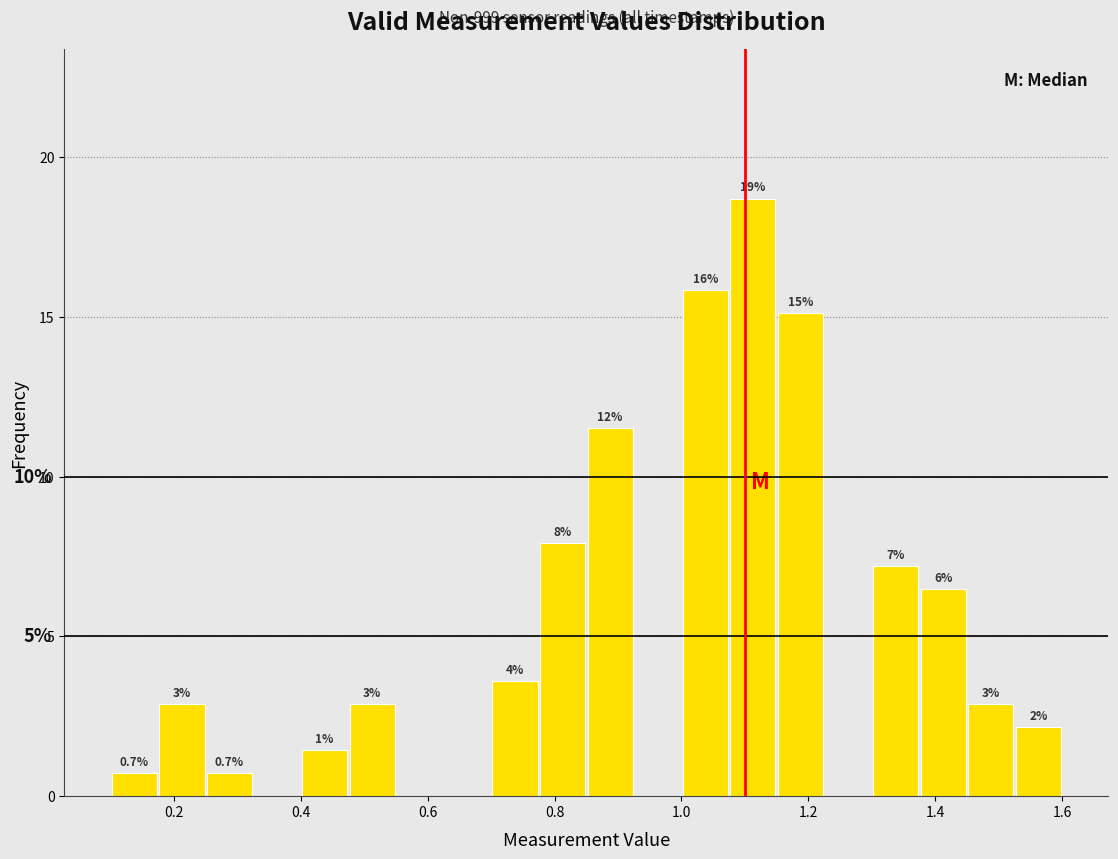

Around what value on the x-axis is the tallest bar? Give the approximate position of its centre, as read against the axis.

1.12